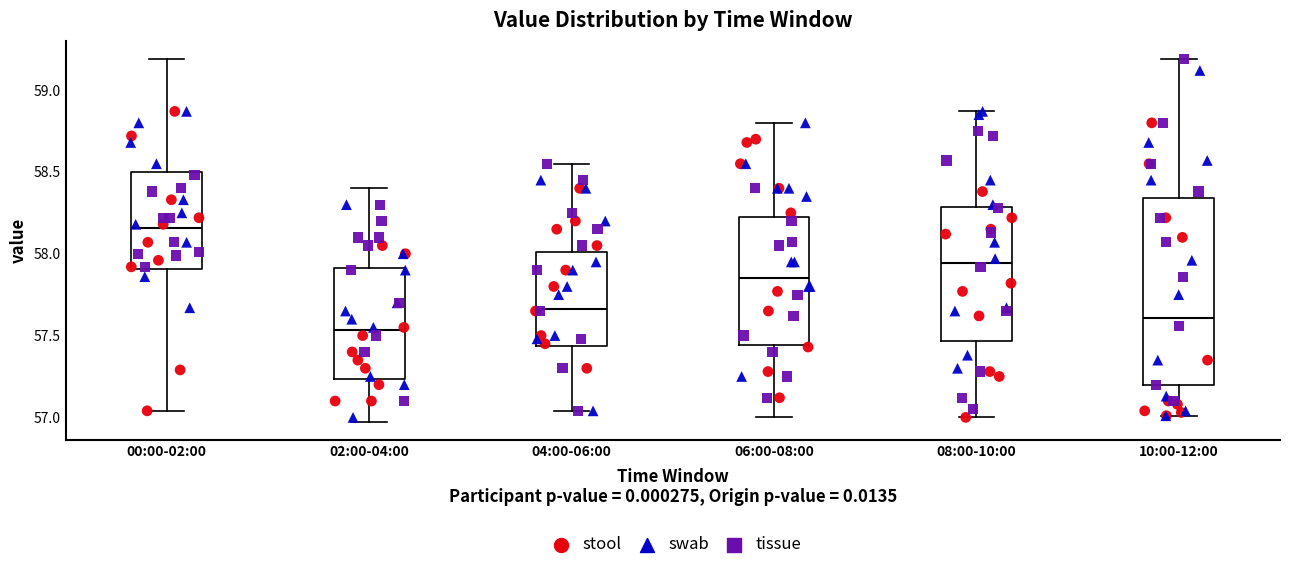

Comparing the boxes themselves (not the whiskers), which one is the tallest?

10:00-12:00